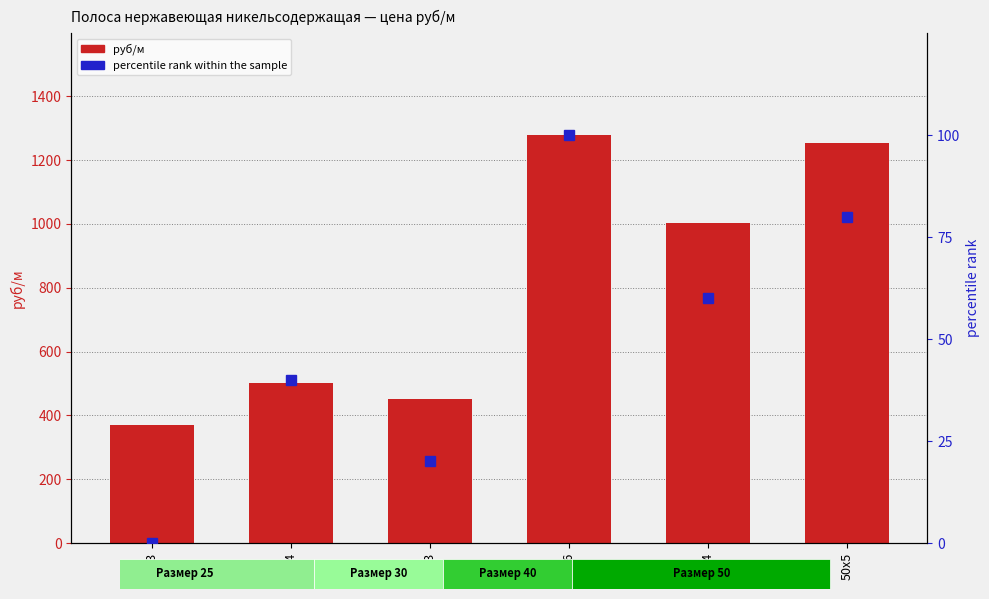

The value of percentile rank within the sample at 50х5 is 80.0. True or false?

True